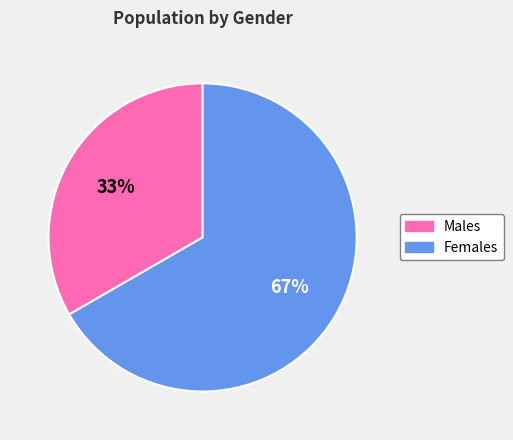

True or false: Males accounts for 27% of the total.

False